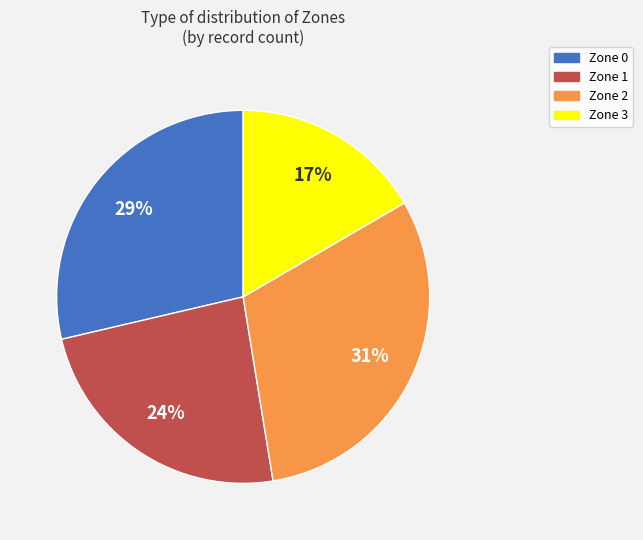

Is it true that Zone 1 is 24% of the pie?

True